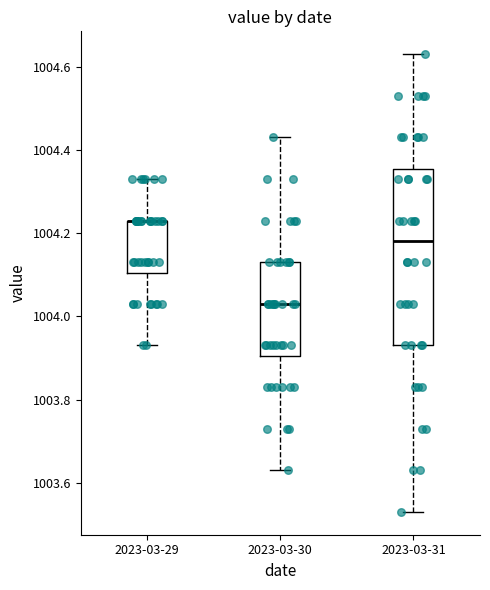

Where is the lower edge of the box for 2023-03-29 on the y-axis? The values are not printed on the chart, so give them approximately, as read against the axis.

1004.10